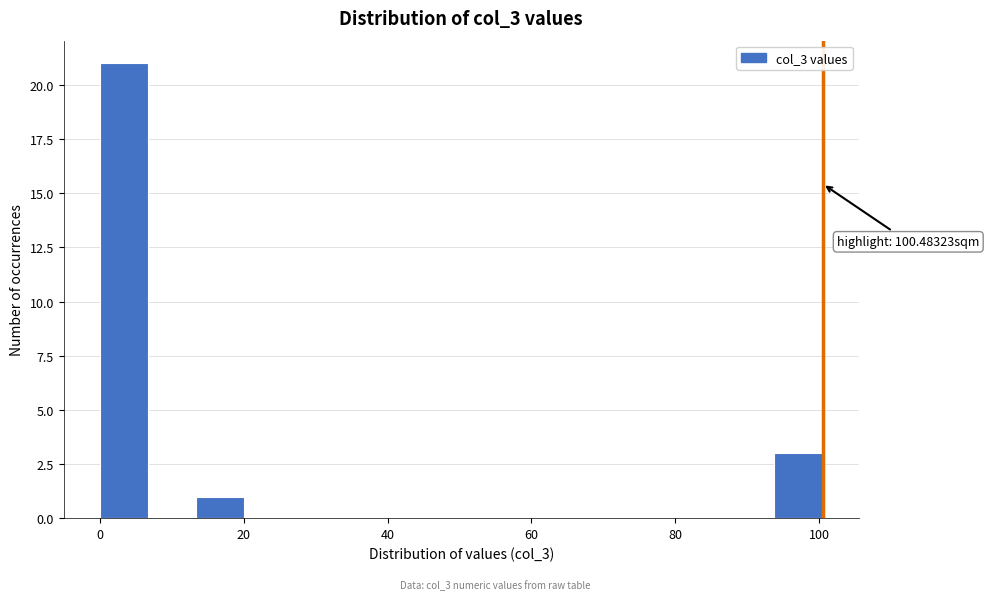

Read against the x-axis, roughly where is the centre of the tallest bar?

4